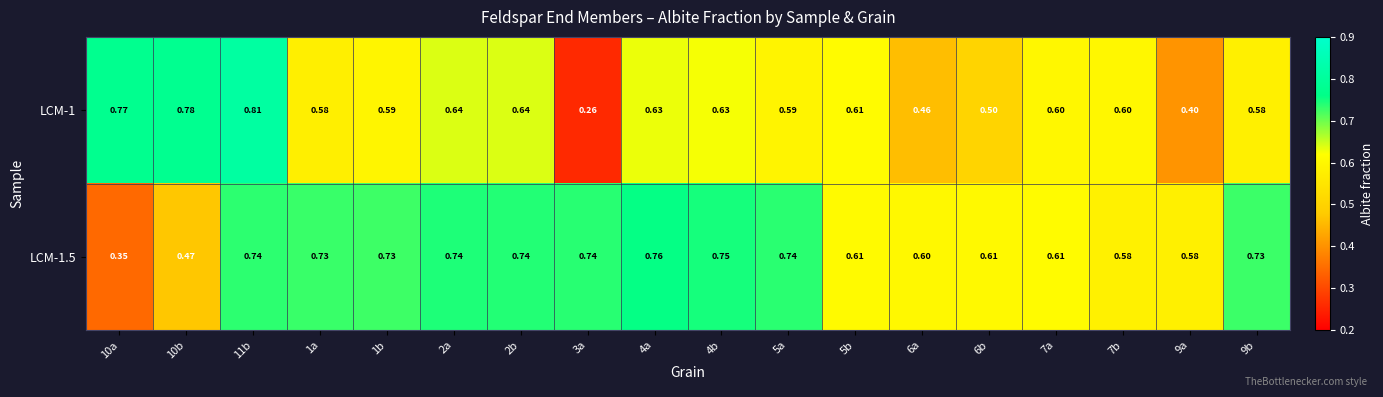

Which series has the largest range (max minus min)?

LCM-1